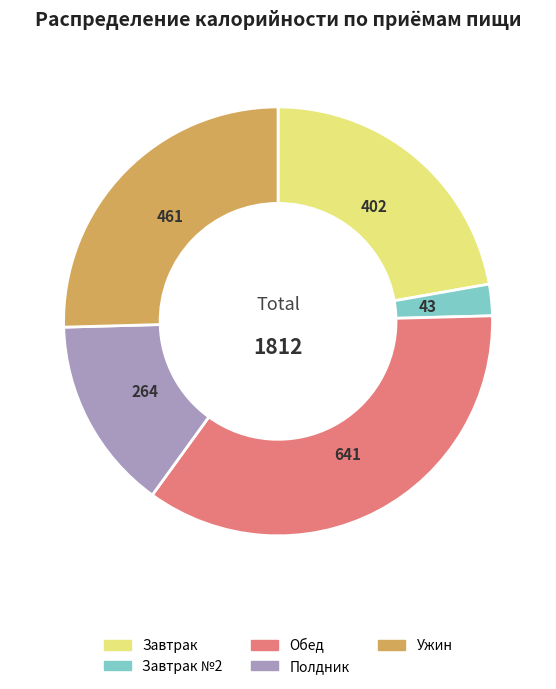

Does any single category account for the majority?

No